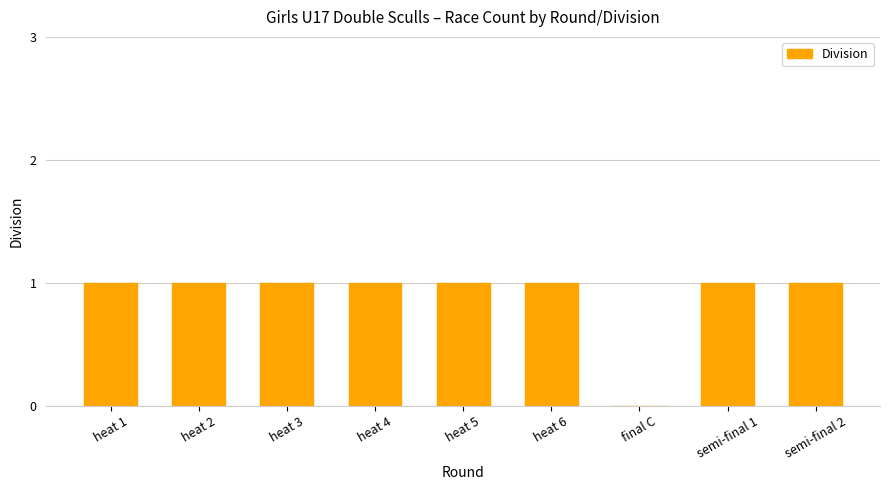

What is the average value?

1